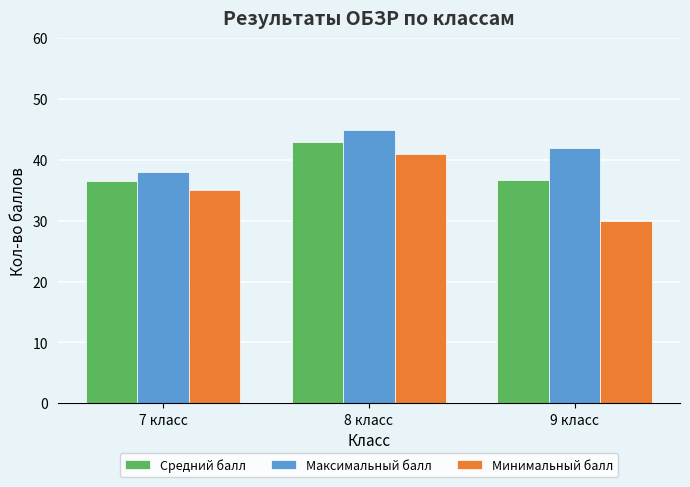

Is it true that Максимальный балл equals 8.7 at 9 класс?

False